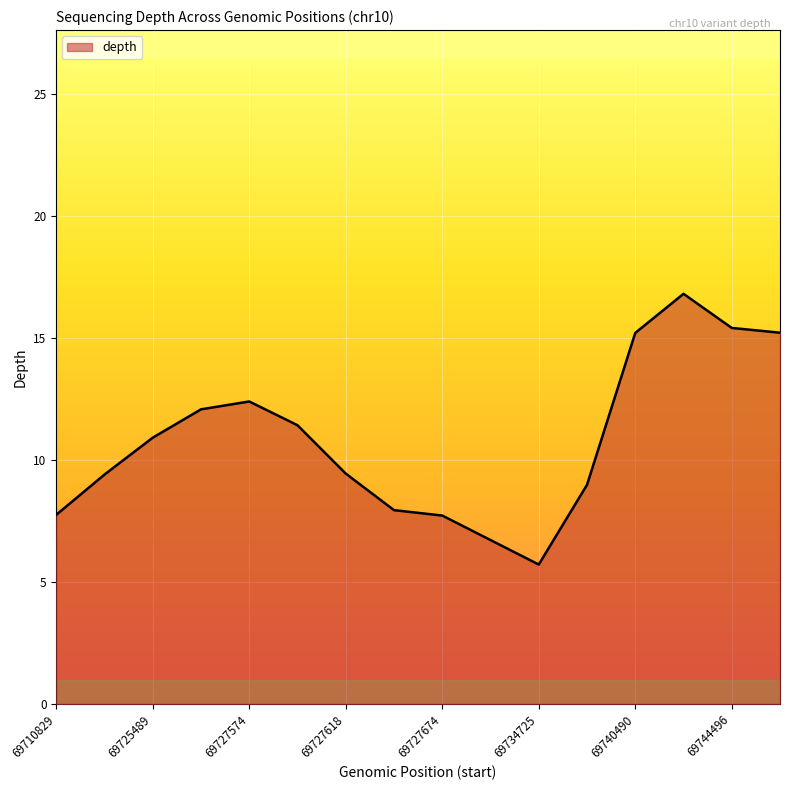

What is the maximum value shown in the chart?

16.8